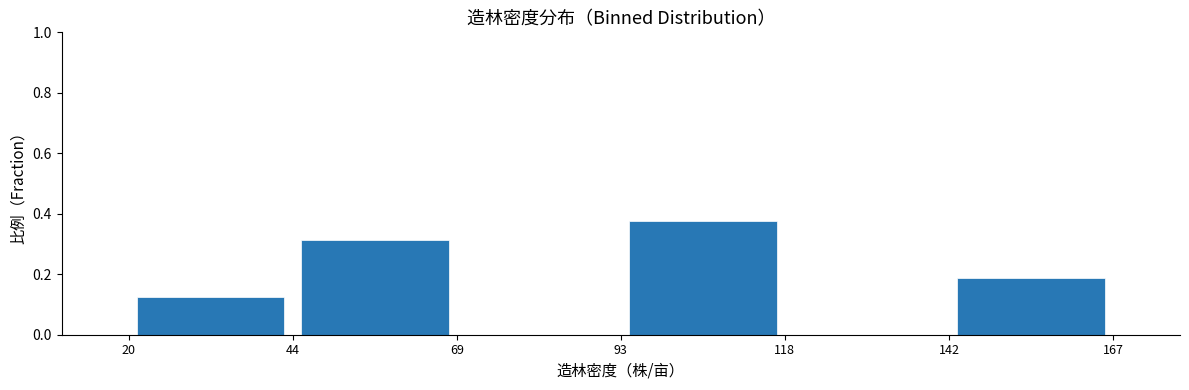

Reading left to right, list every bar in this chart as the range it spans on the x-axis followed by its height. The values are not printed on the chart, so give them approximately, as read against the axis.

20 to 44: 0.12
44 to 69: 0.32
69 to 93: 0
93 to 118: 0.38
118 to 142: 0
142 to 167: 0.18